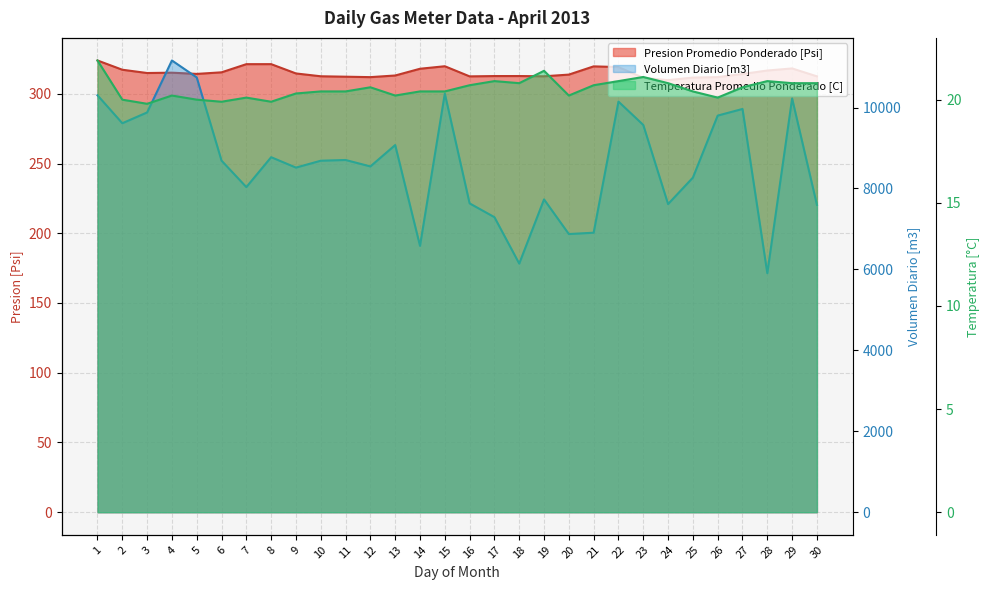

Which series changed the most between 28 and 29?

Volumen Diario [m3]